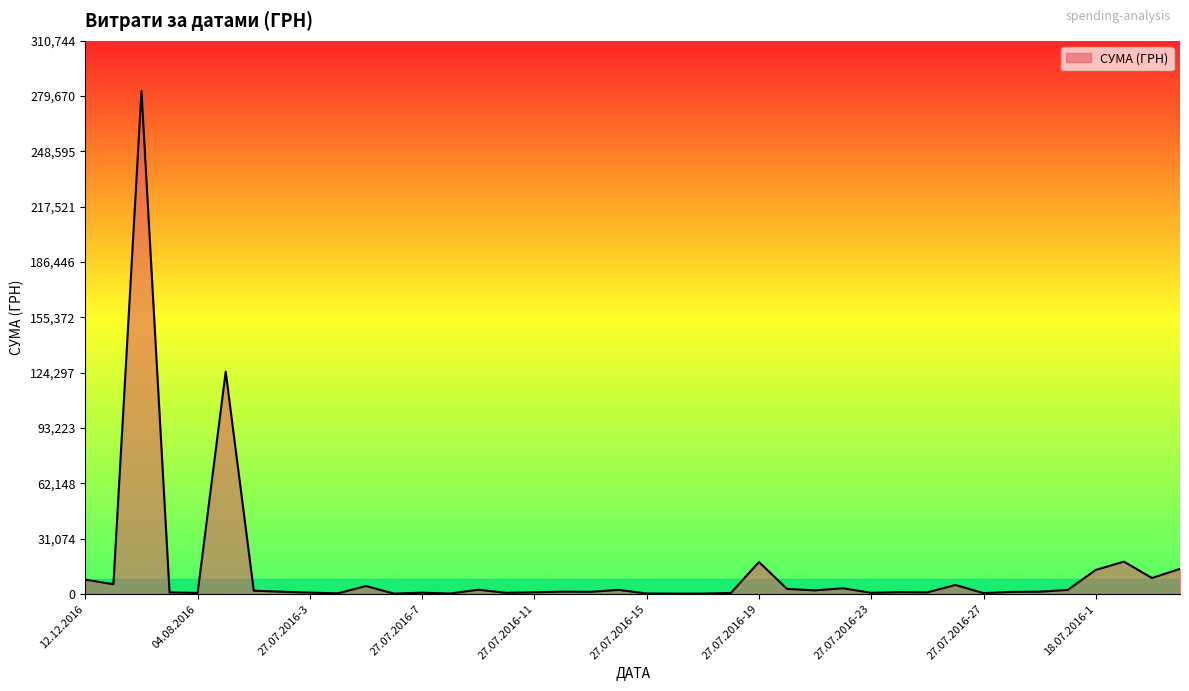

What is the maximum value shown in the chart?

282495.1